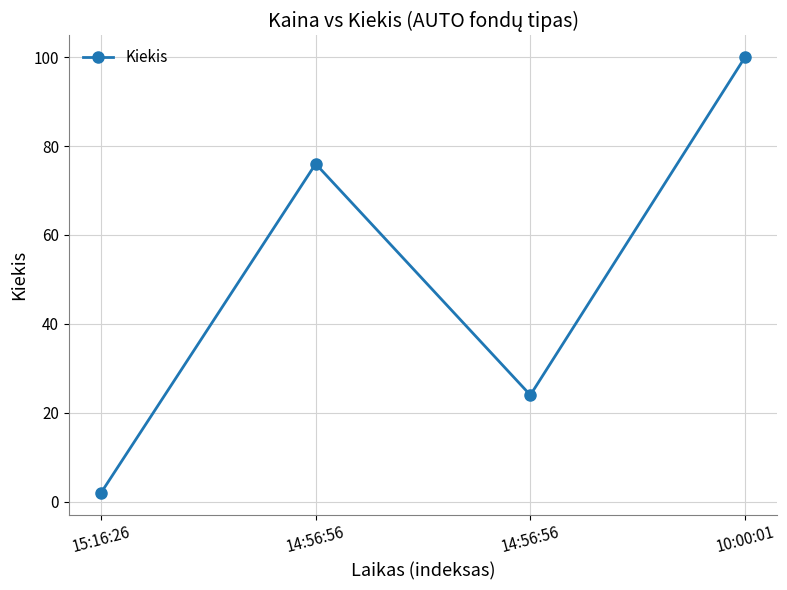

What is the average value?

50